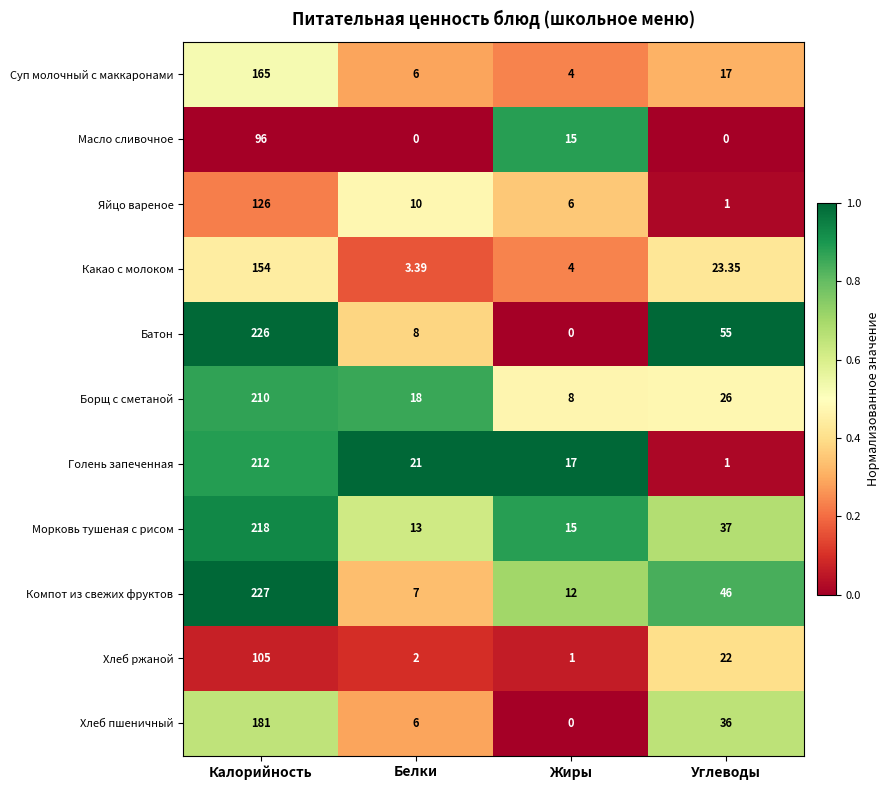

At which category does the chart reach its peak across all series?

Калорийность